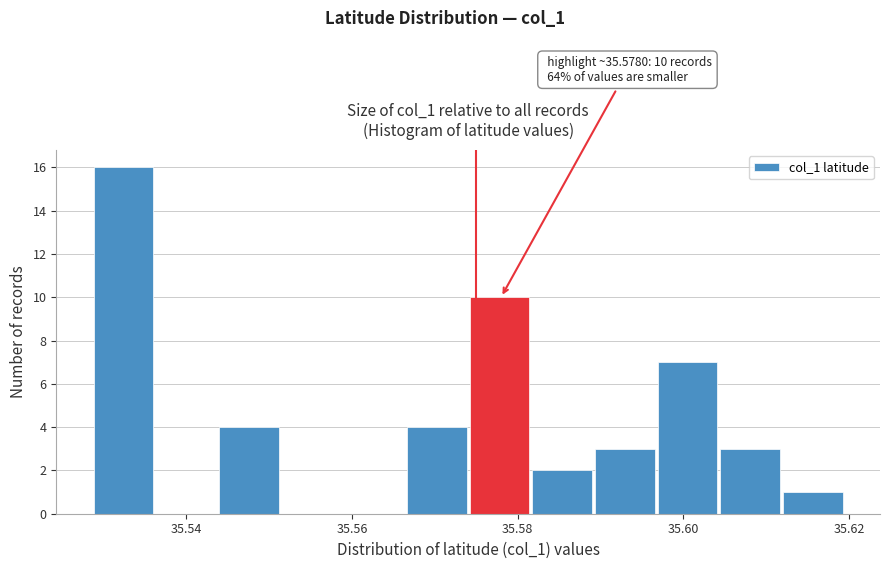

Around what value on the x-axis is the tallest bar? Give the approximate position of its centre, as read against the axis.

35.532